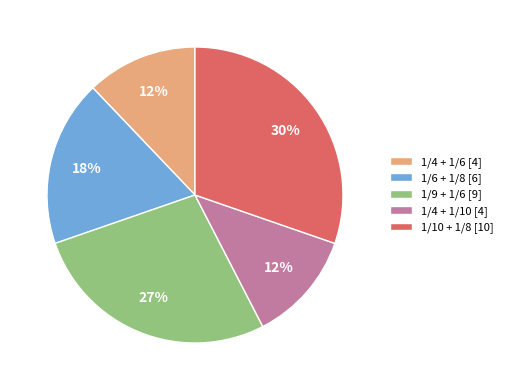

Is 1/4 + 1/6 the majority of the pie?

No